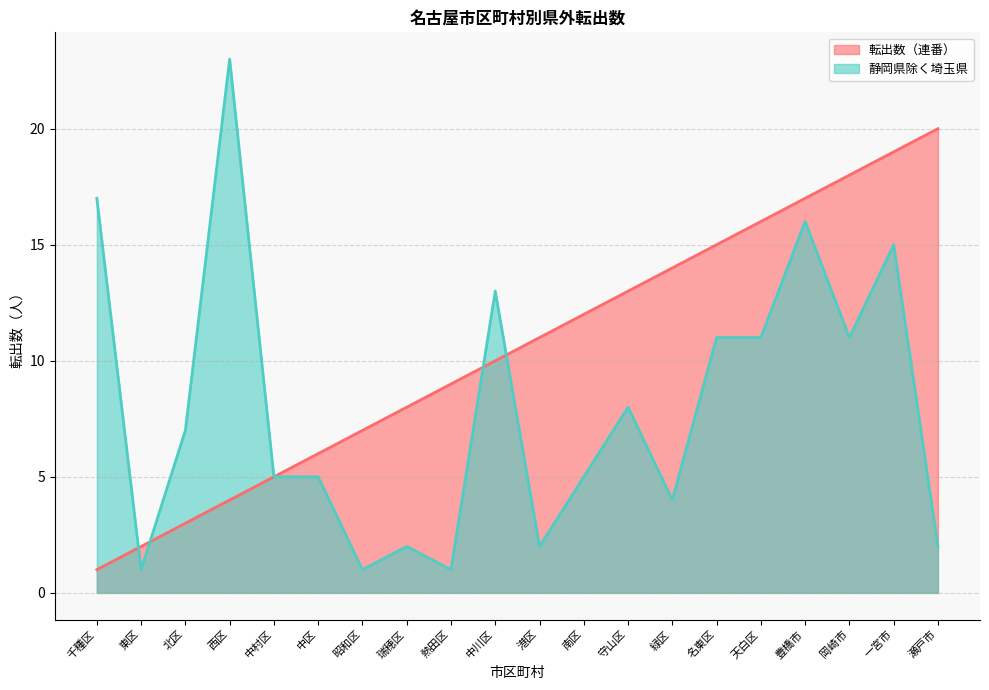

What is the label of the 14th point from the right?

昭和区